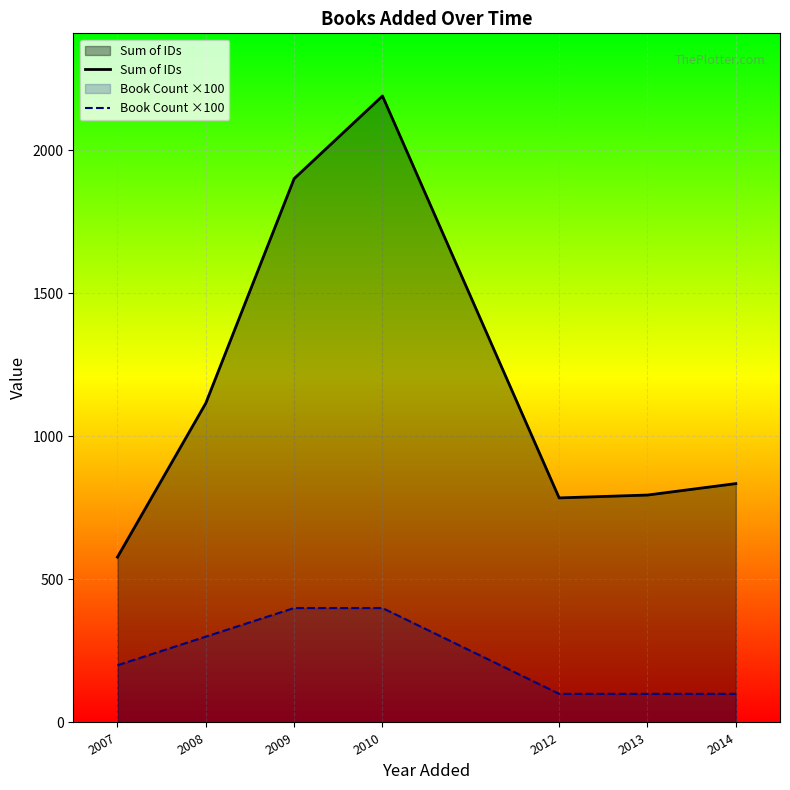

Count the number of data series in this chart.

2